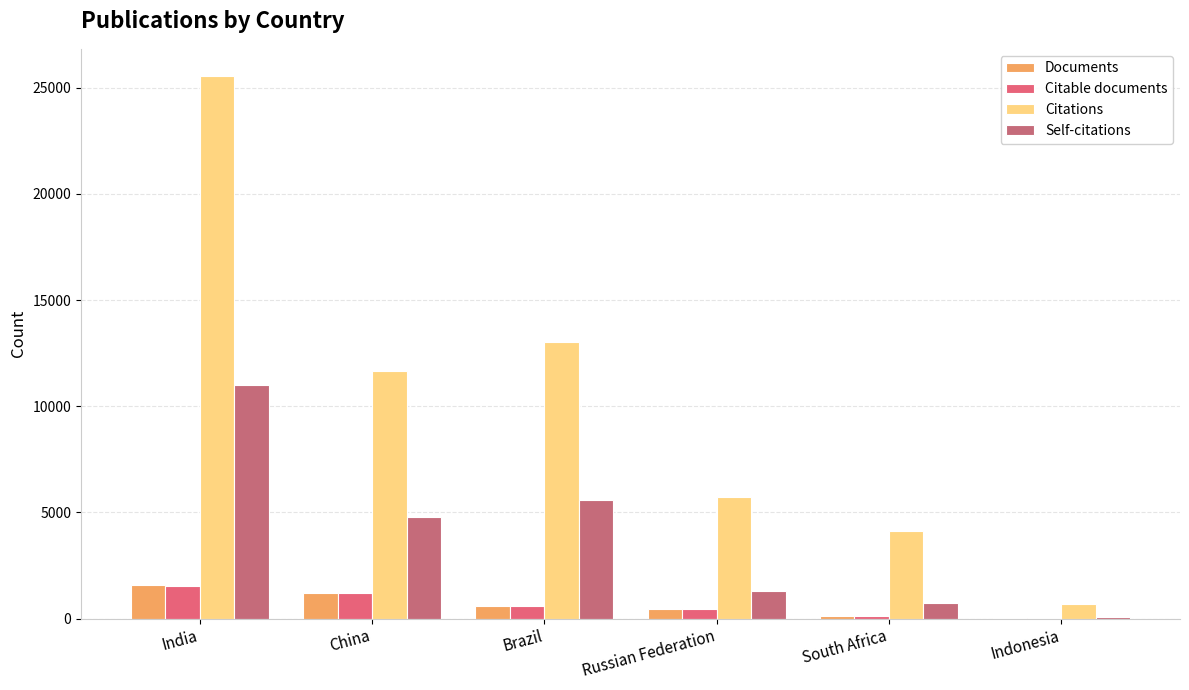

Rank the categories by Self-citations value from lowest to highest.

Indonesia, South Africa, Russian Federation, China, Brazil, India